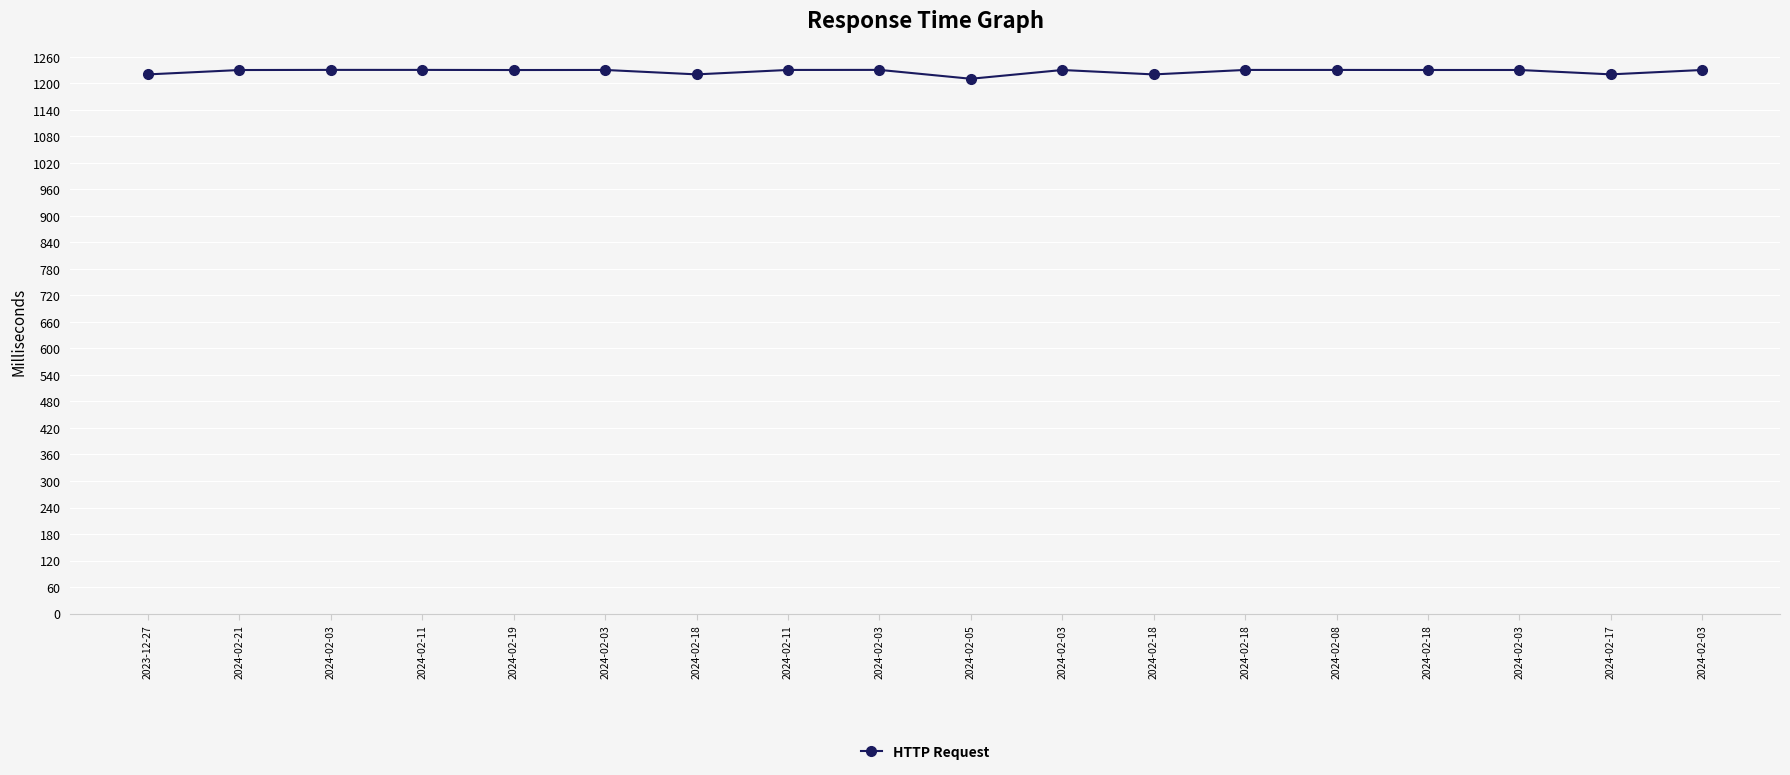

At which category does the chart reach its peak across all series?

2024-02-03